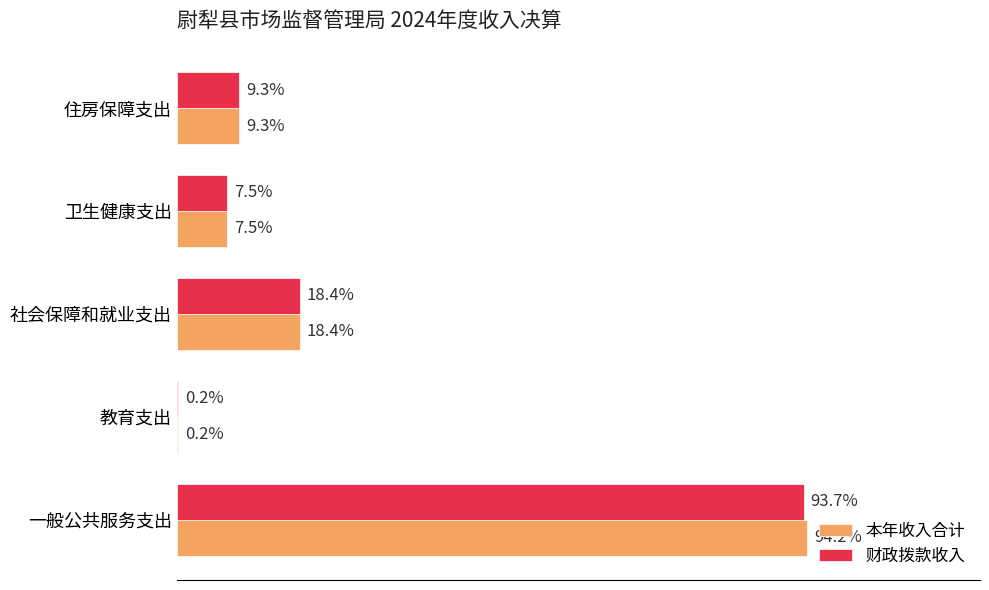

Which series has the largest total across all categories?

本年收入合计